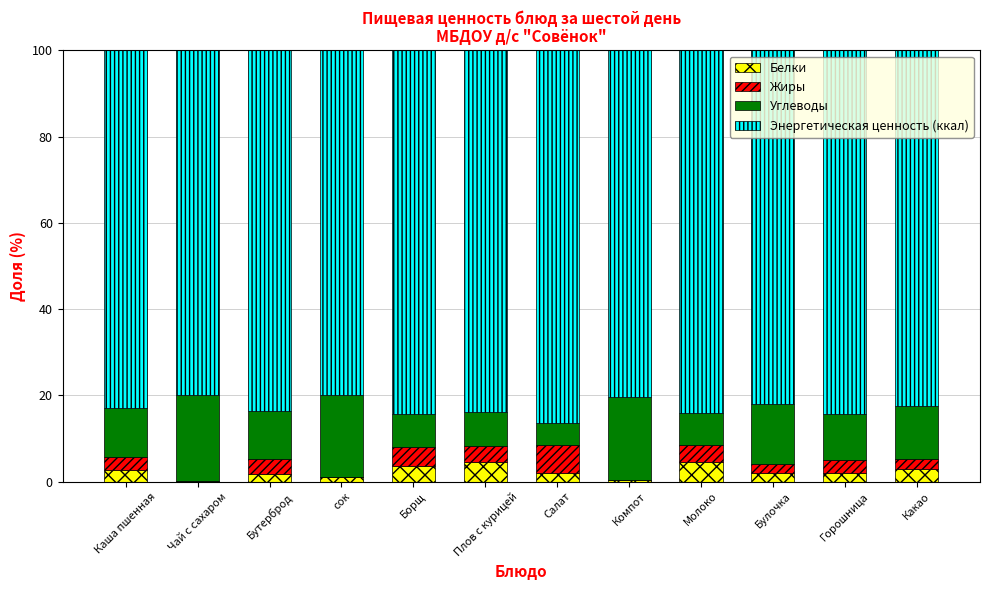

What is the total value across all series at Молоко?

100.0